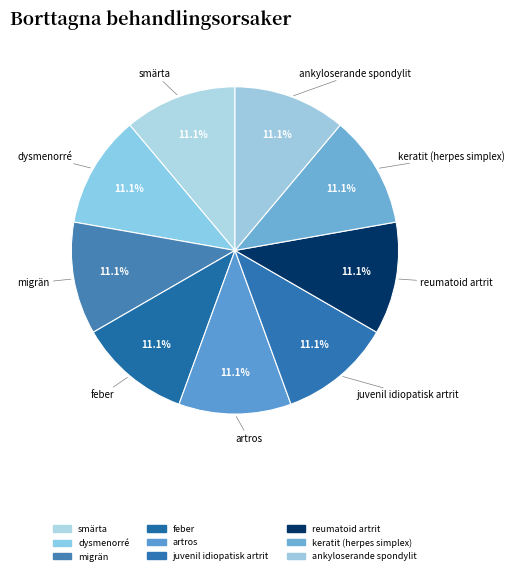

How many slices are in this pie chart?

9